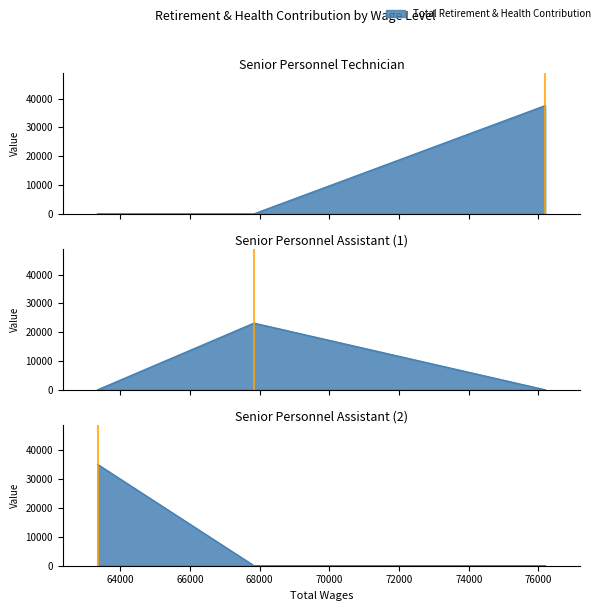

Rank the categories by value from lowest to highest.

76193.0, 63354.0, 67839.0